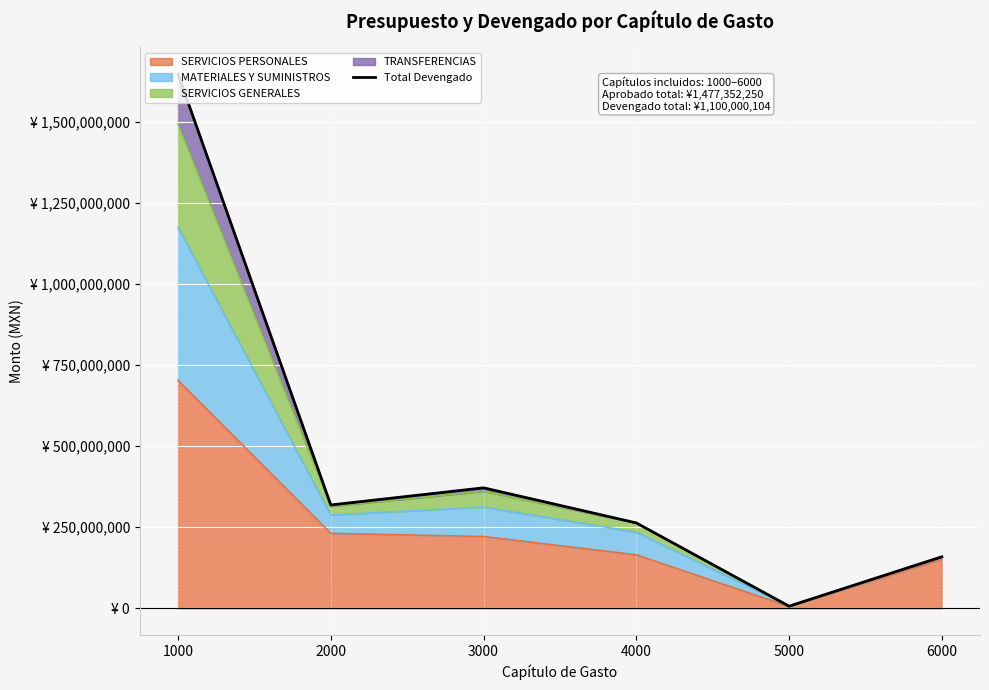

What value does the data have at 2000?

318801462.8